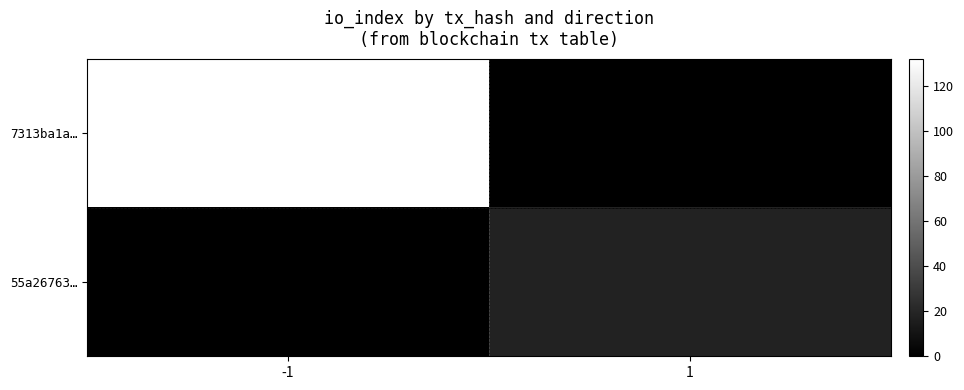

What is the maximum value shown in the chart?

132